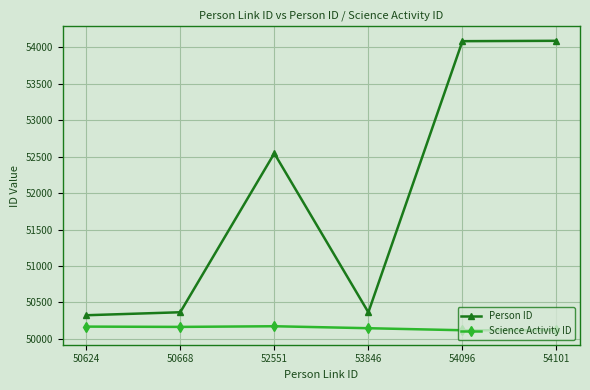

Is it true that Person ID equals 74572 at 52551?

False